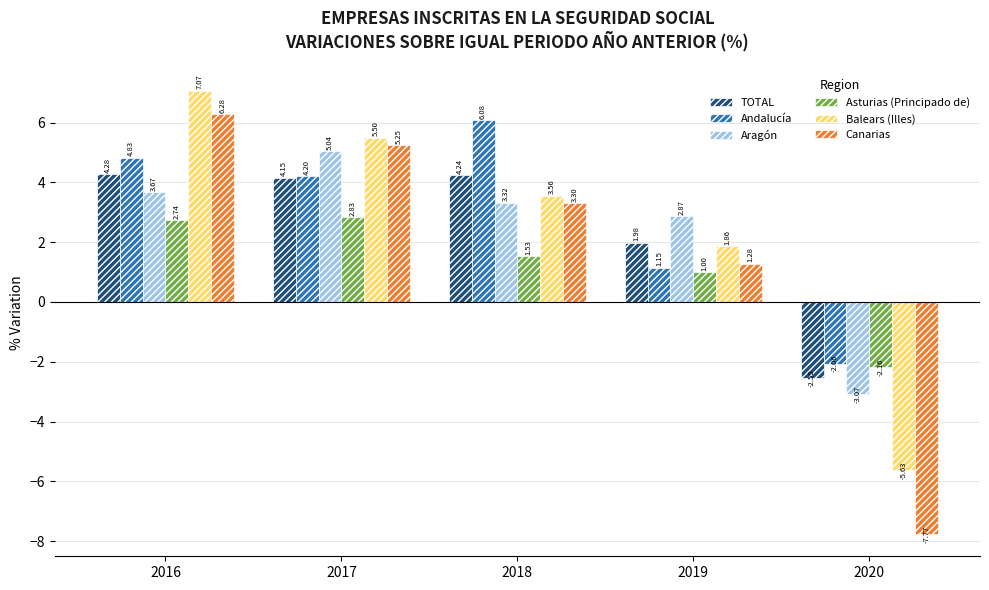

What is the value of the Andalucía bar at the 3rd from the left?

6.1